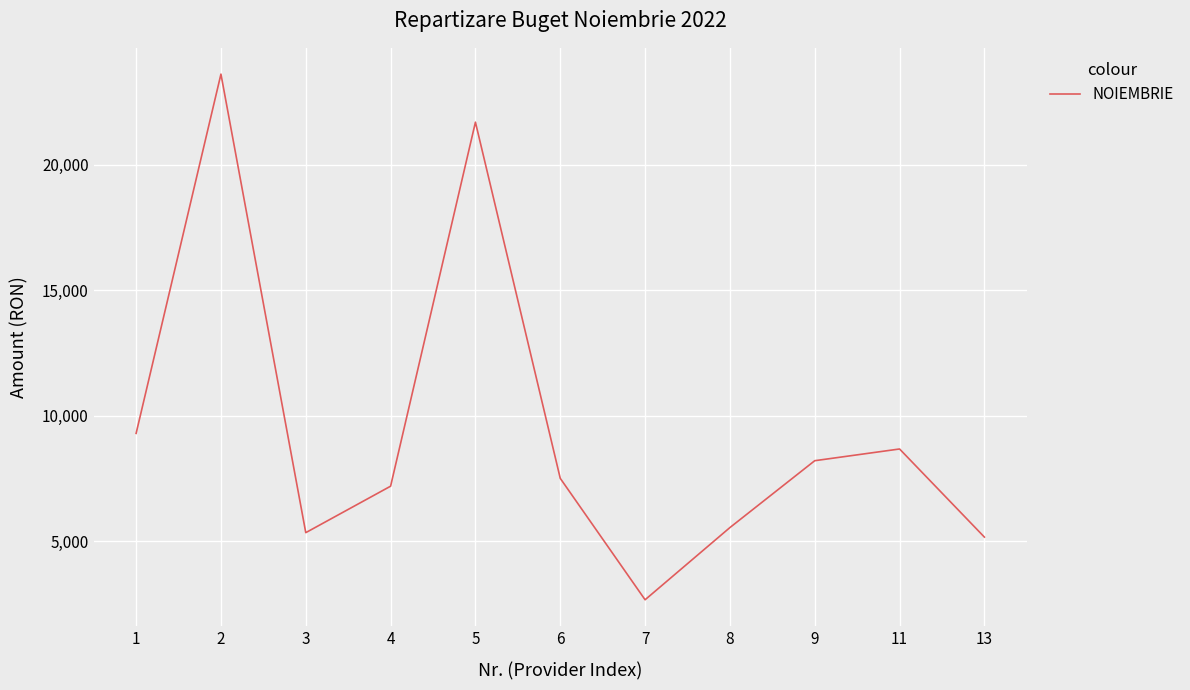

What is the approximate value at 5?

21694.4